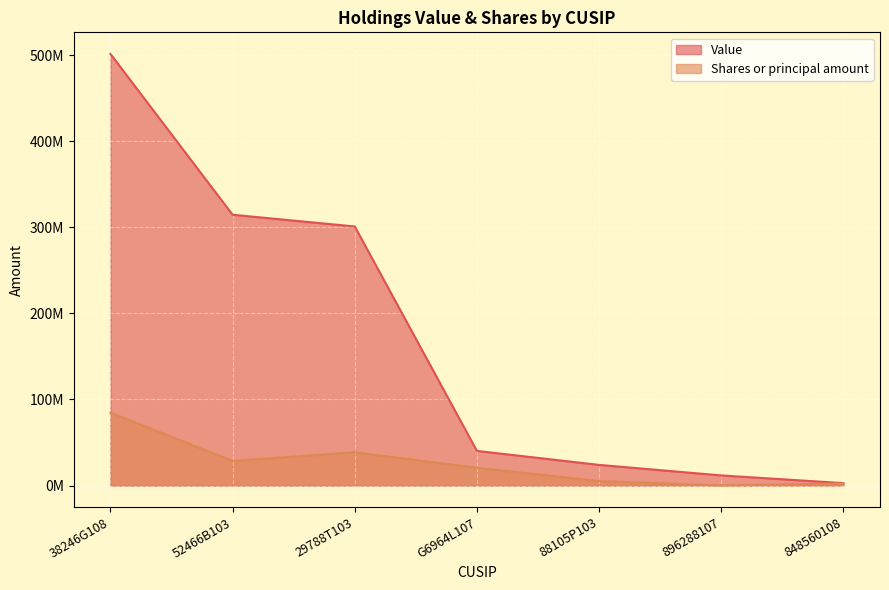

True or false: Shares or principal amount and Value cross at least once.

False